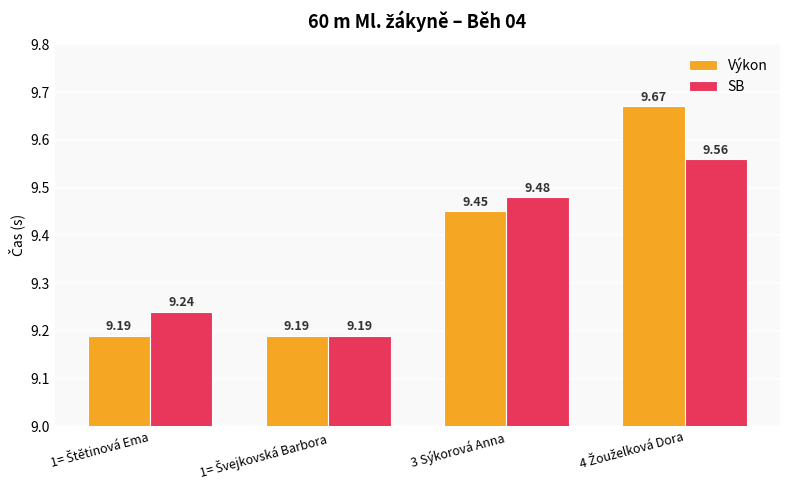

How many groups of bars are there?

4